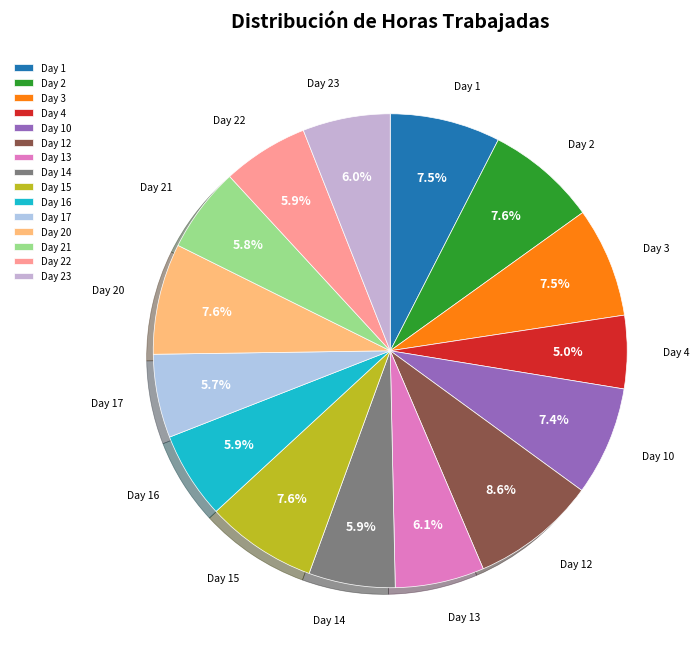

Do Day 15 and Day 23 together represent more than half of the pie?

No